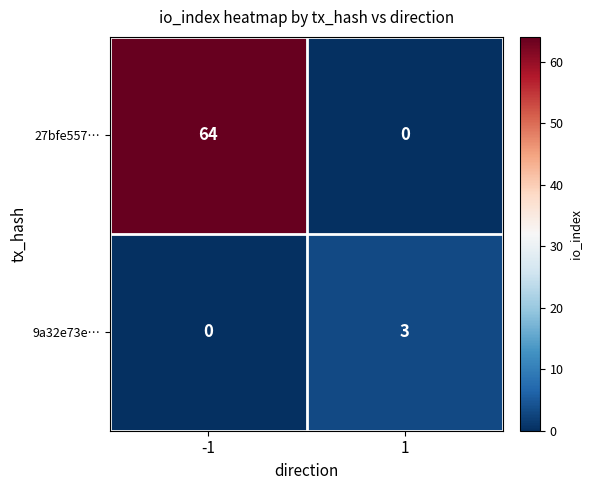

What is the difference between the highest and lowest values at -1?

64